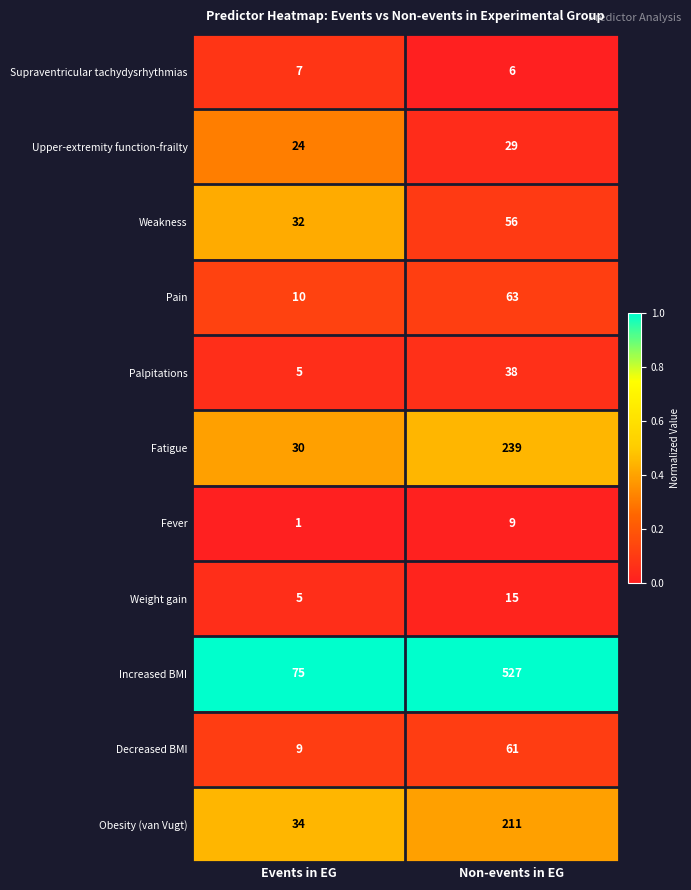

At which label is Weight gain closest to 10?

Events in EG